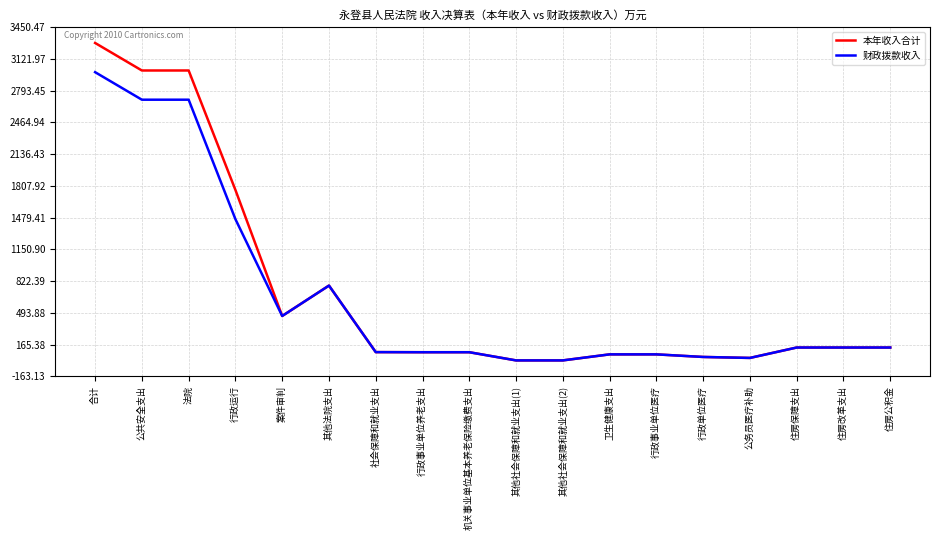

Which series has the widest spread of values?

本年收入合计